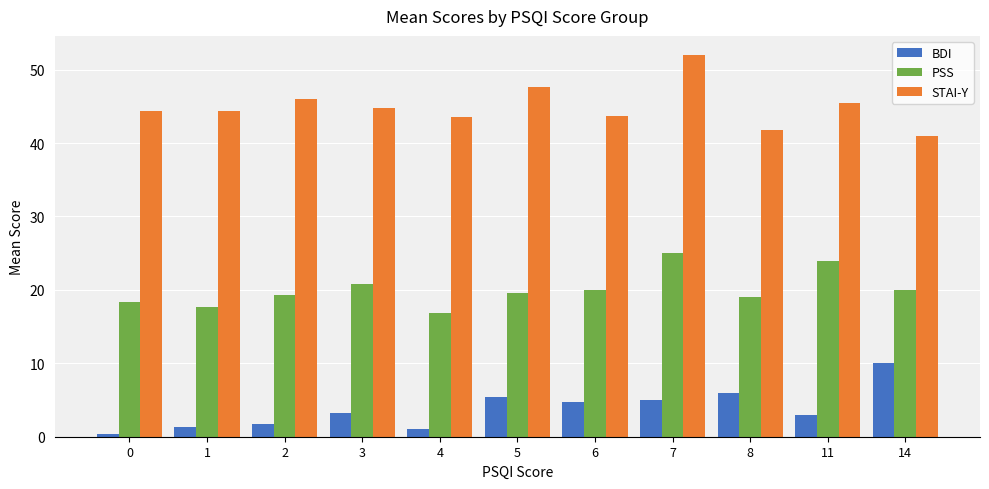

What is the highest value of the PSS series?

25.0